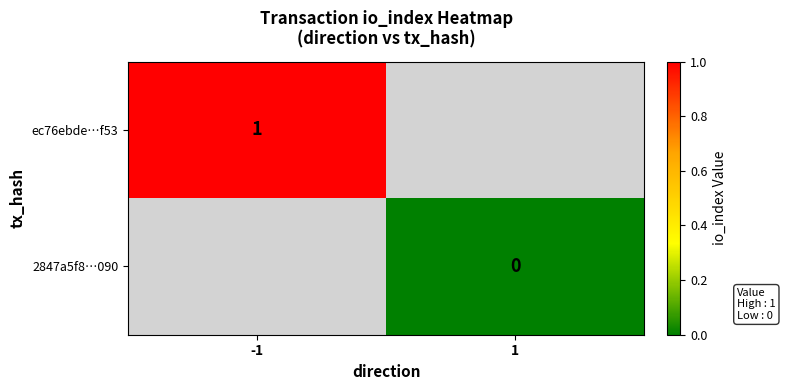

True or false: ec76ebde…f53 has a value of 1 at -1.

True